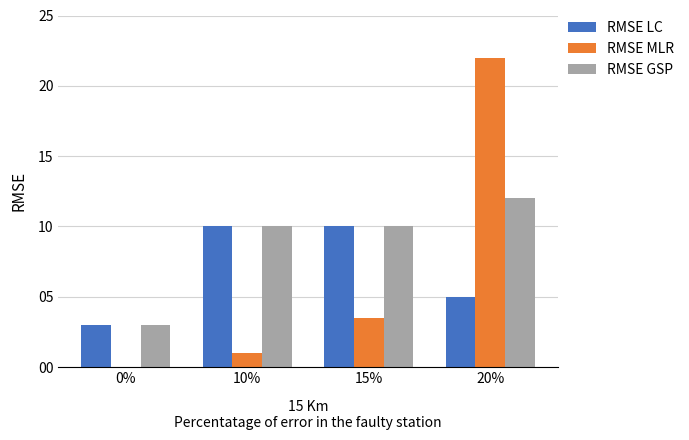

Reading left to right, list all the values displayed in this chart.

RMSE LC: 3.0	10.0	10.0	5.0
RMSE MLR: 0.0	1.0	3.5	22.0
RMSE GSP: 3.0	10.0	10.0	12.0